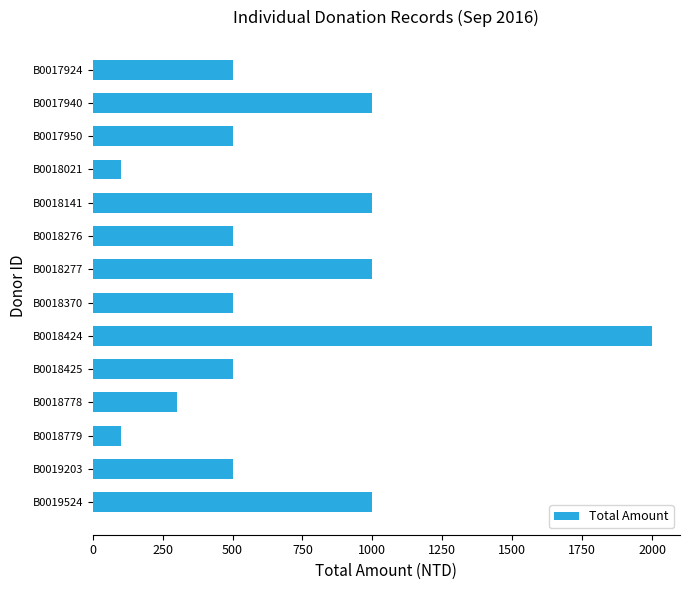

True or false: the data shows 500 at B0019203.

True